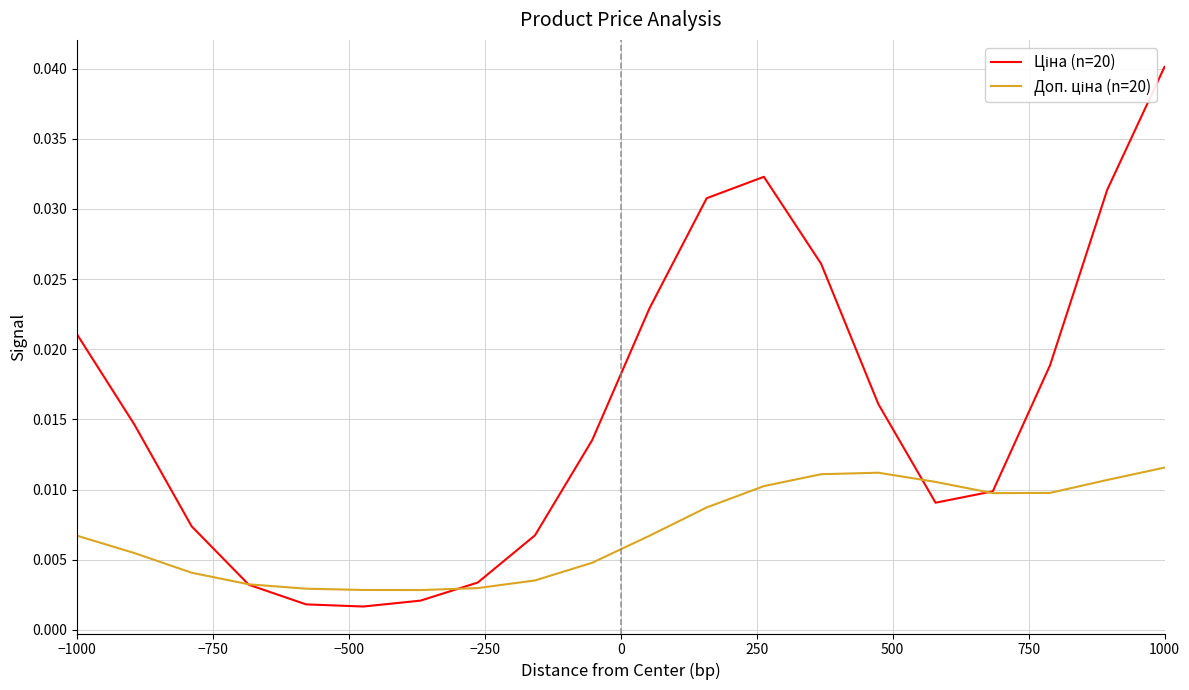

At which category is the sum across all series the highest?

1000